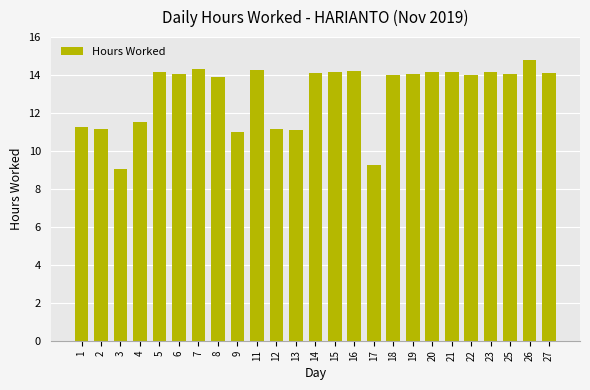

Approximately how many times larger is the value at 1 compared to 27?

0.8